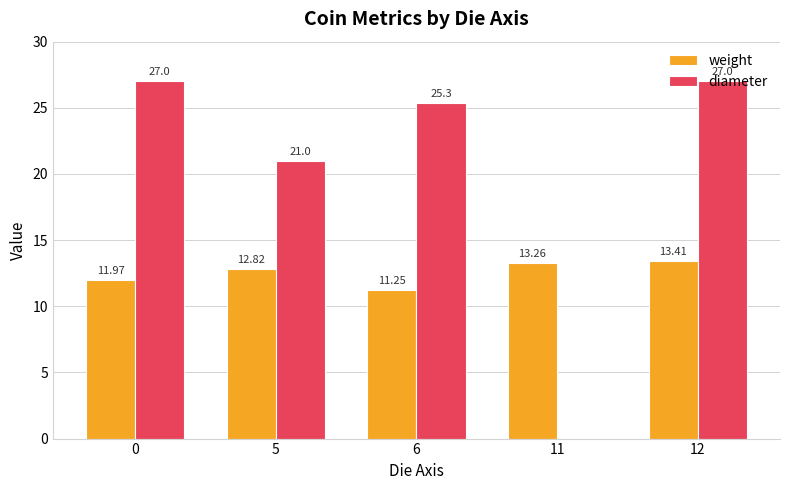

Which series has the widest spread of values?

diameter